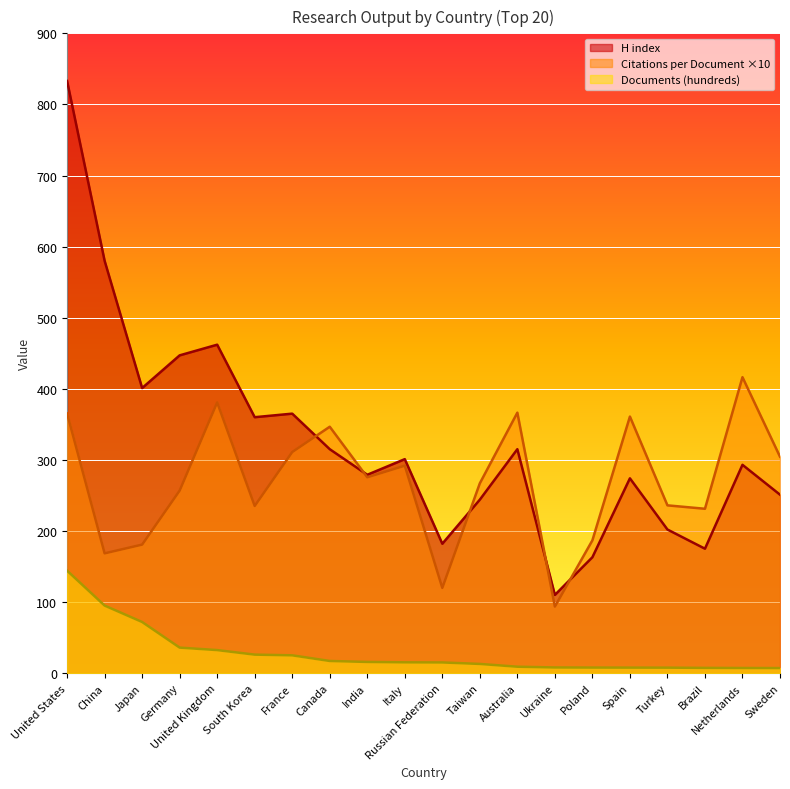

In H index, how many points are lower than both neighbors (excluding endpoints)?

6